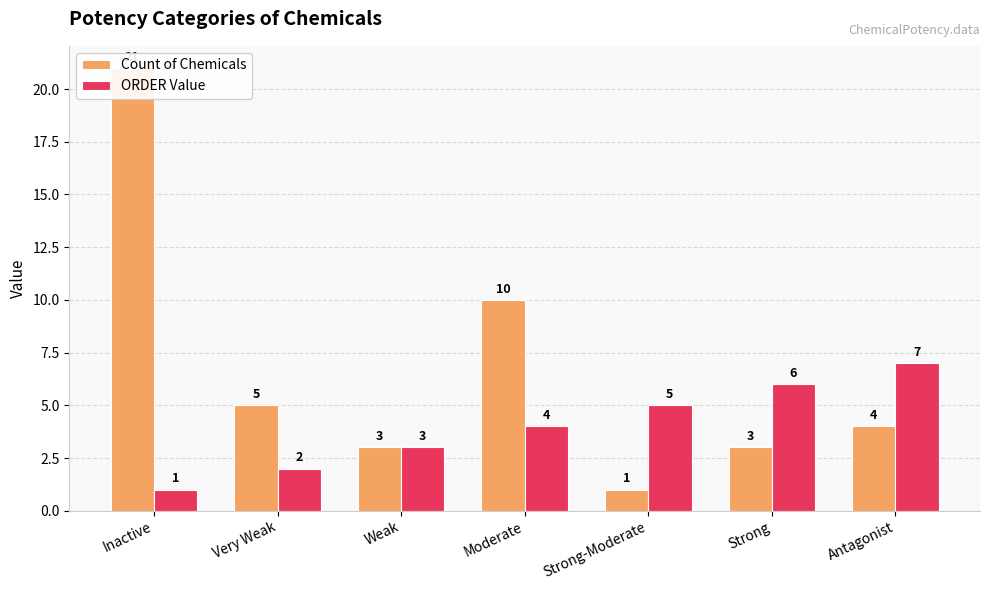

What is the difference between the maximum and minimum values in the Count of Chemicals series?

20